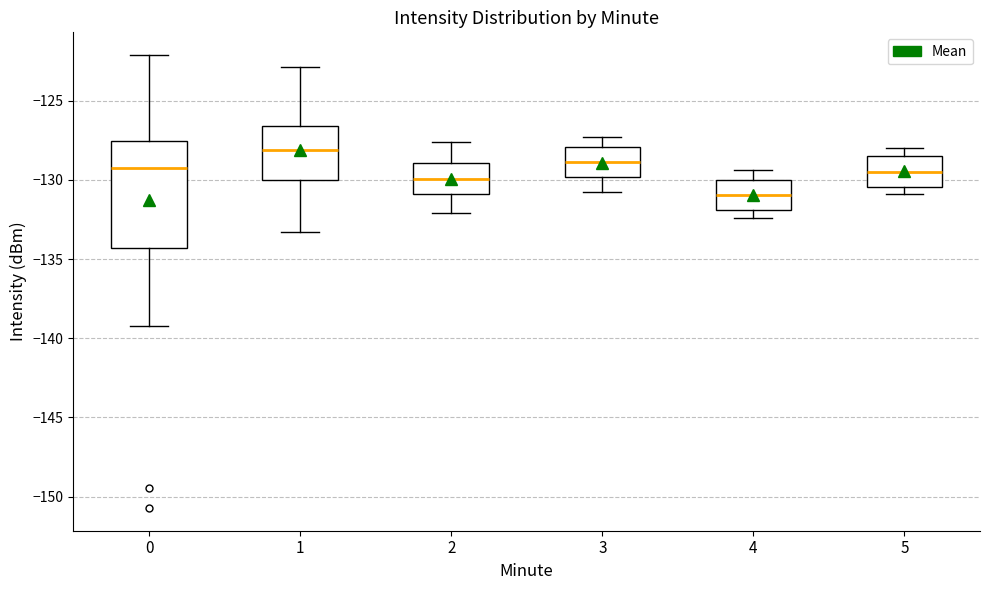

Which box is the tallest, from its lower edge to its upper edge?

0